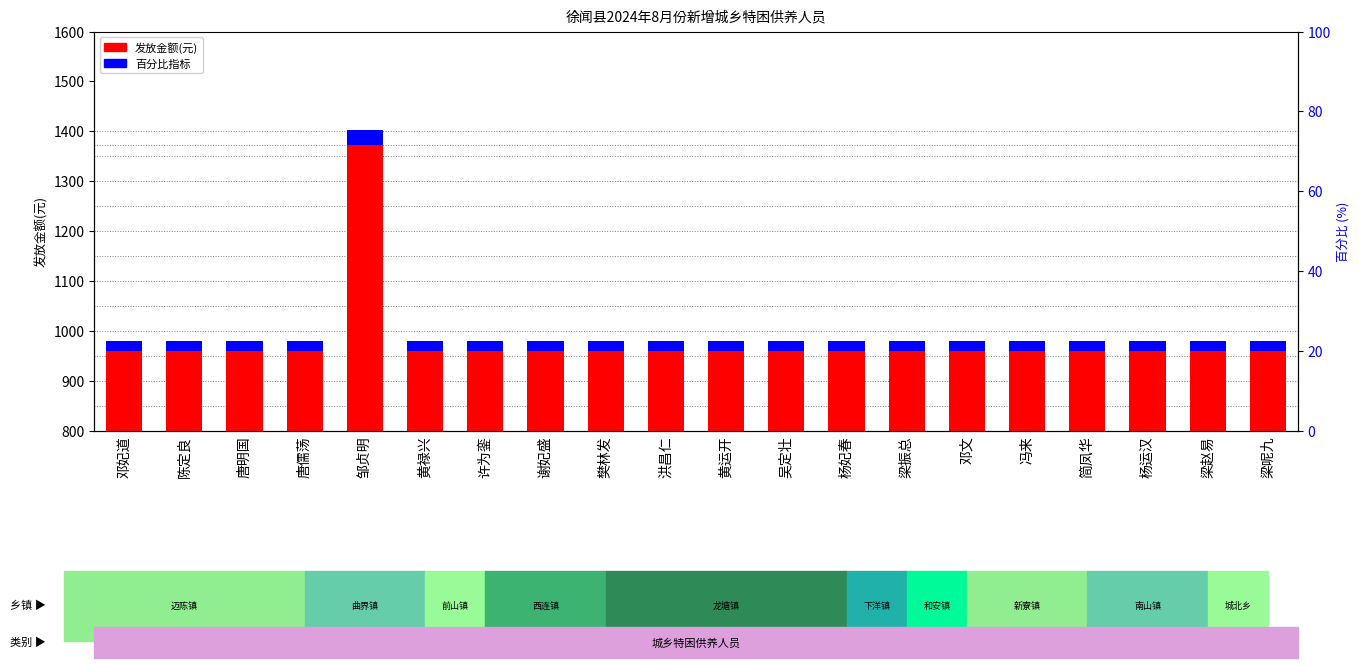

What are all the series names shown in the legend?

发放金额(元), 百分比指标